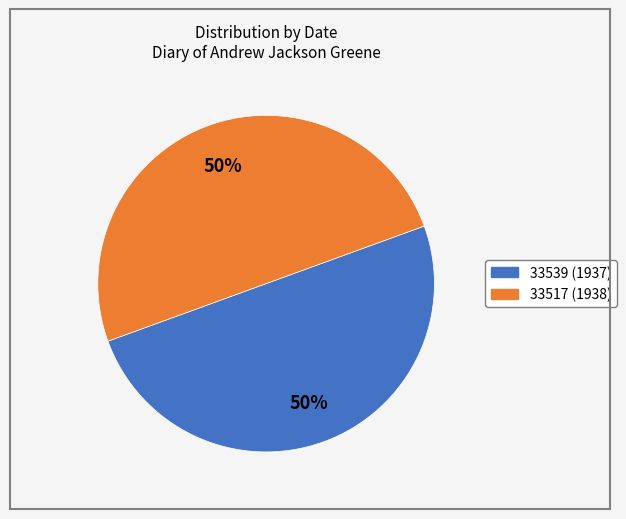

What is the ratio of the value at 33517 to the value at 33539?

1.0